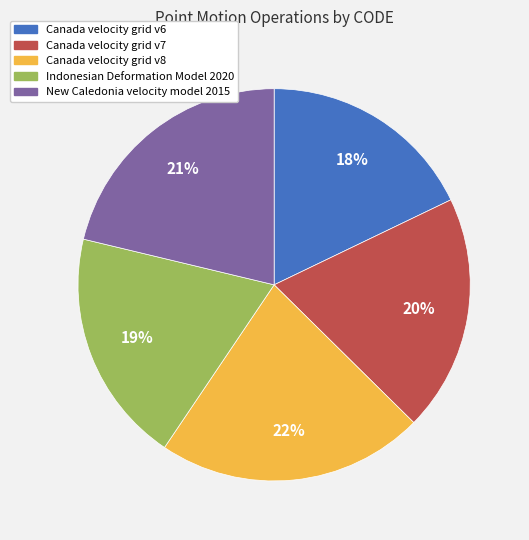

To the nearest percent, what is the combined percentage of Canada velocity grid v7 and New Caledonia velocity model 2015?

41%